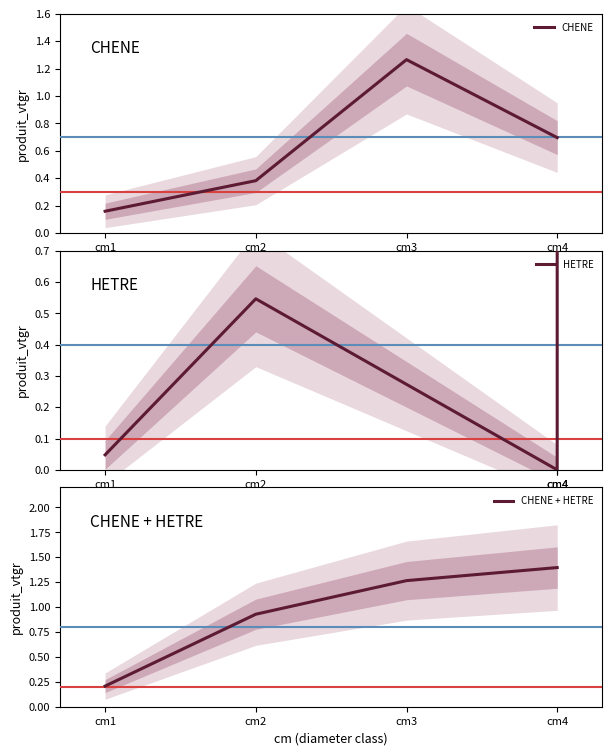

True or false: CHENE has a value of 1.8 at cm3.

False